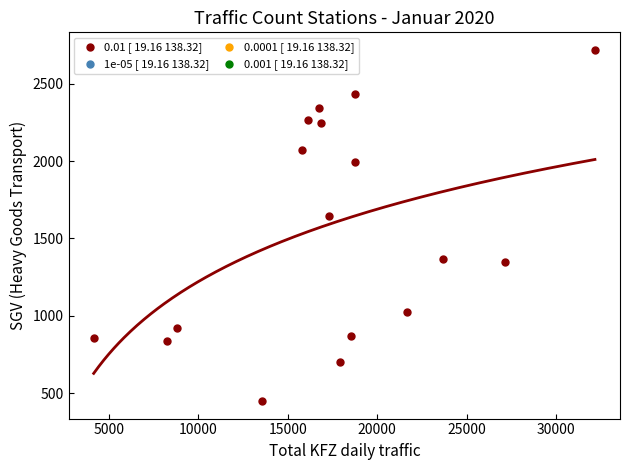

What is the range of Y values (max minus min)?

2270